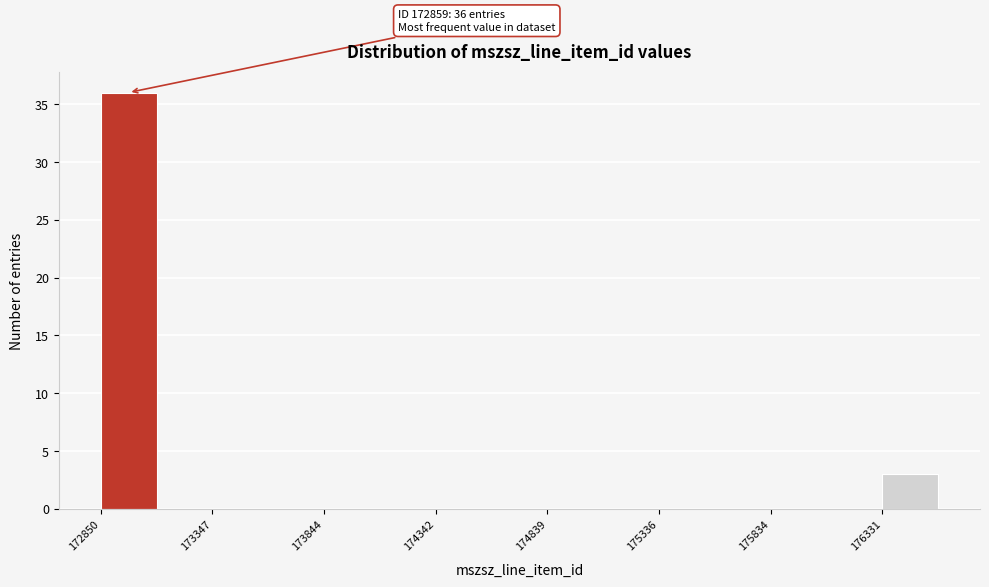

Over which range of the x-axis is the bar tallest?

172850 to 173100